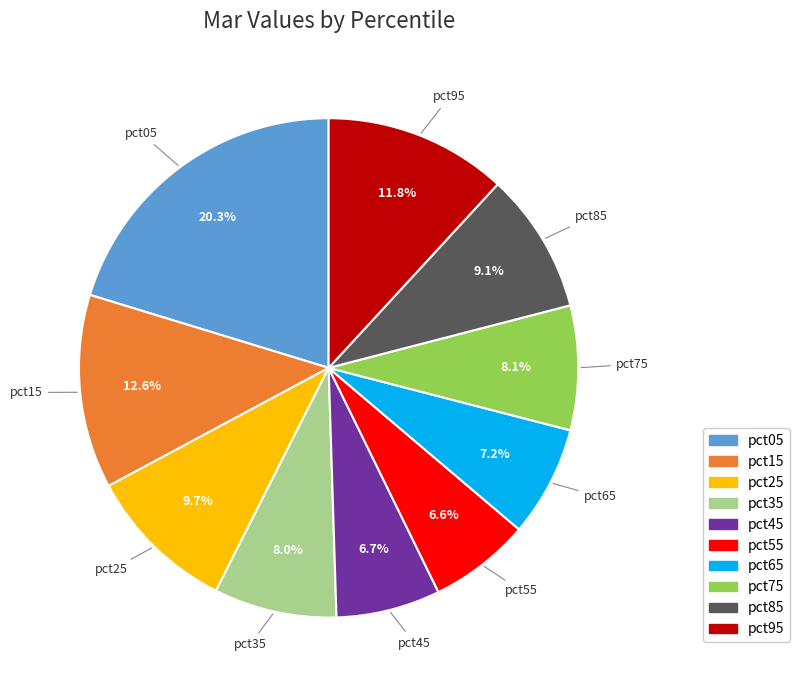

Which category has the biggest portion of the pie?

pct05